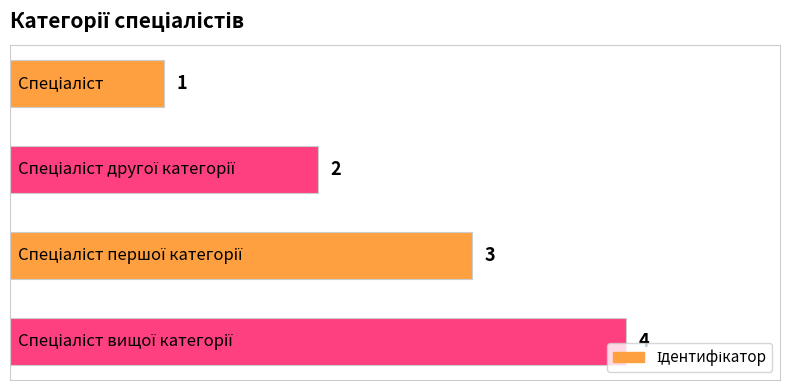

What is the maximum value shown in the chart?

4